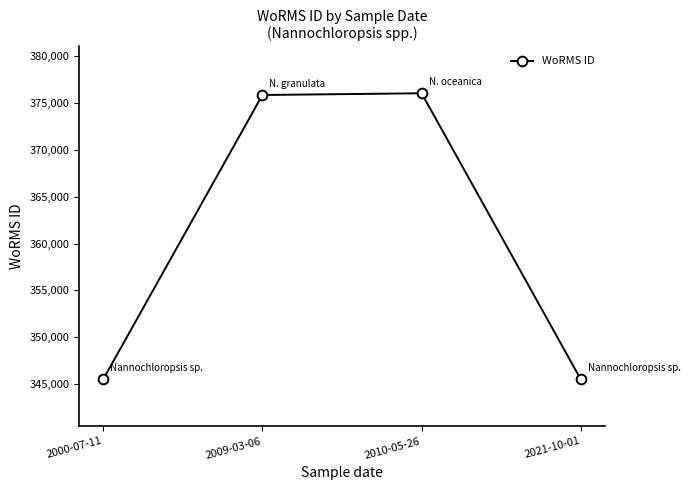

Reading left to right, list all the values displayed in this chart.

345489	375856	376043	345489